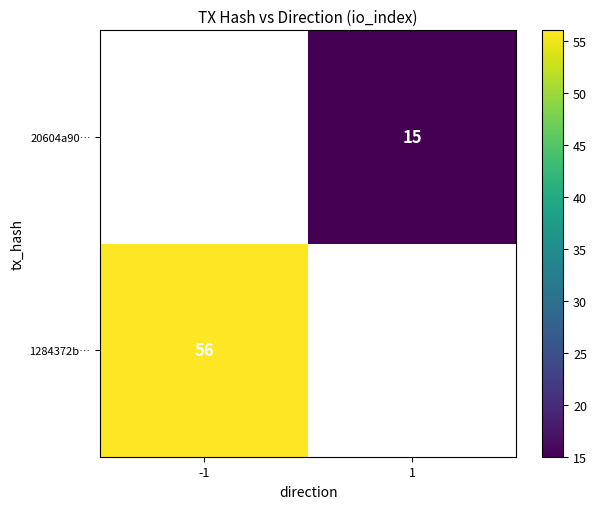

The value of 20604a90… at 1 is 8.3. True or false?

False